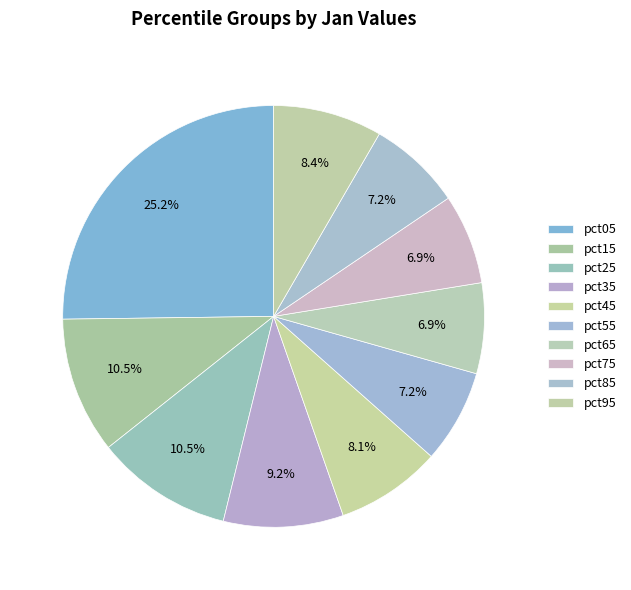

Count the number of slices in the pie.

10